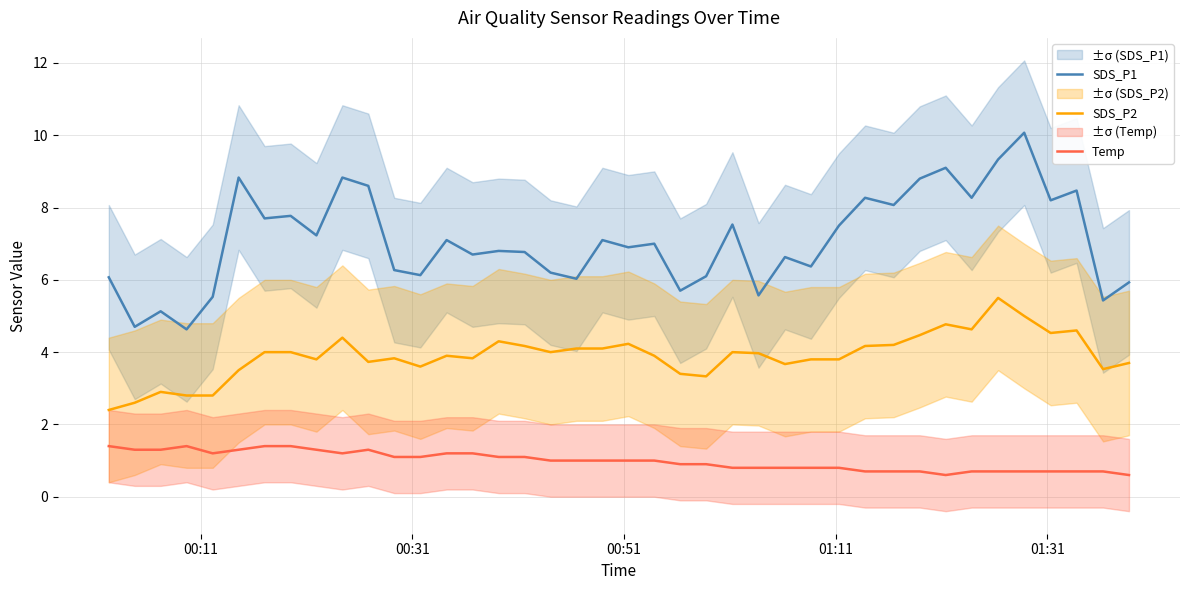

Rank the series by their average value, from lowest to highest.

Temp, SDS_P2, SDS_P1